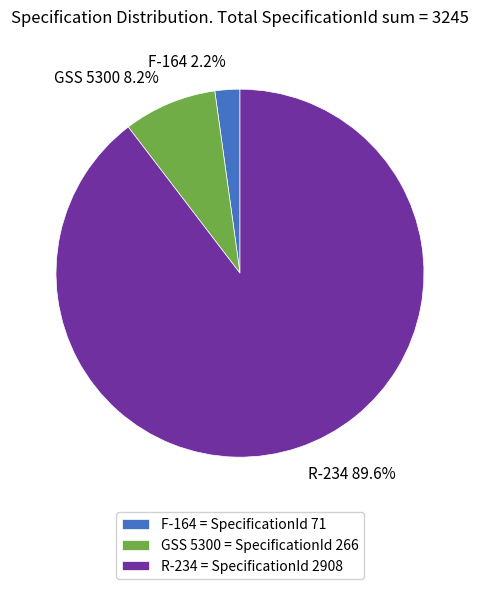

Between F-164 and GSS 5300, which is larger?

GSS 5300